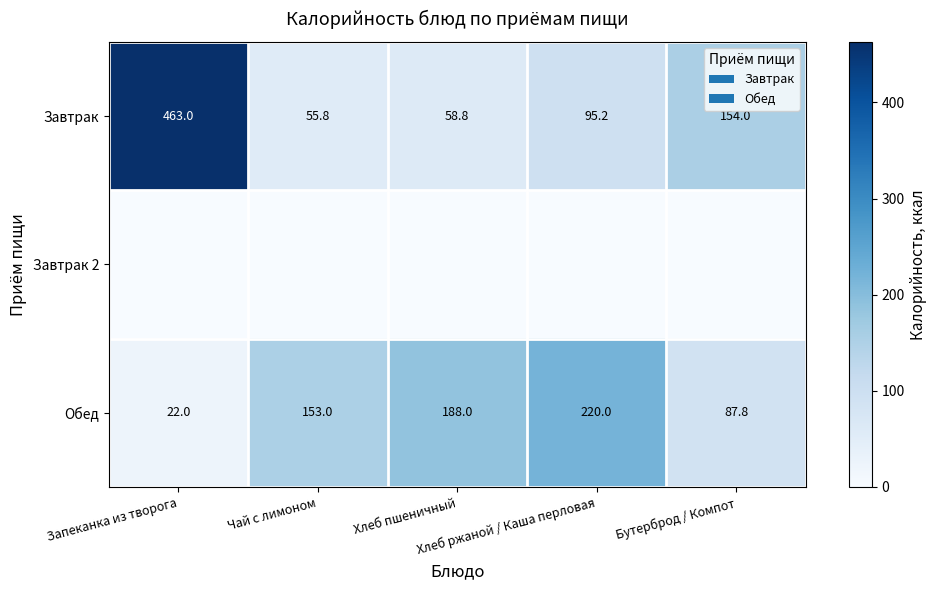

What is the average value of the Обед series?

134.2